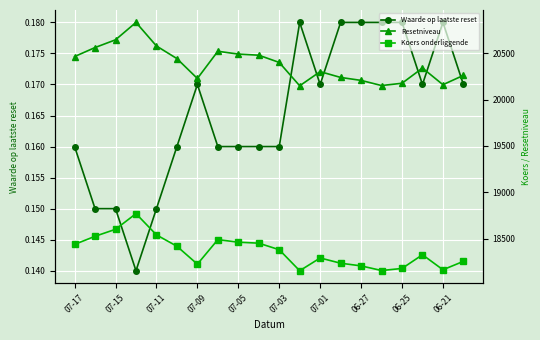

At how many categories does at least one series exceed 7028?

20